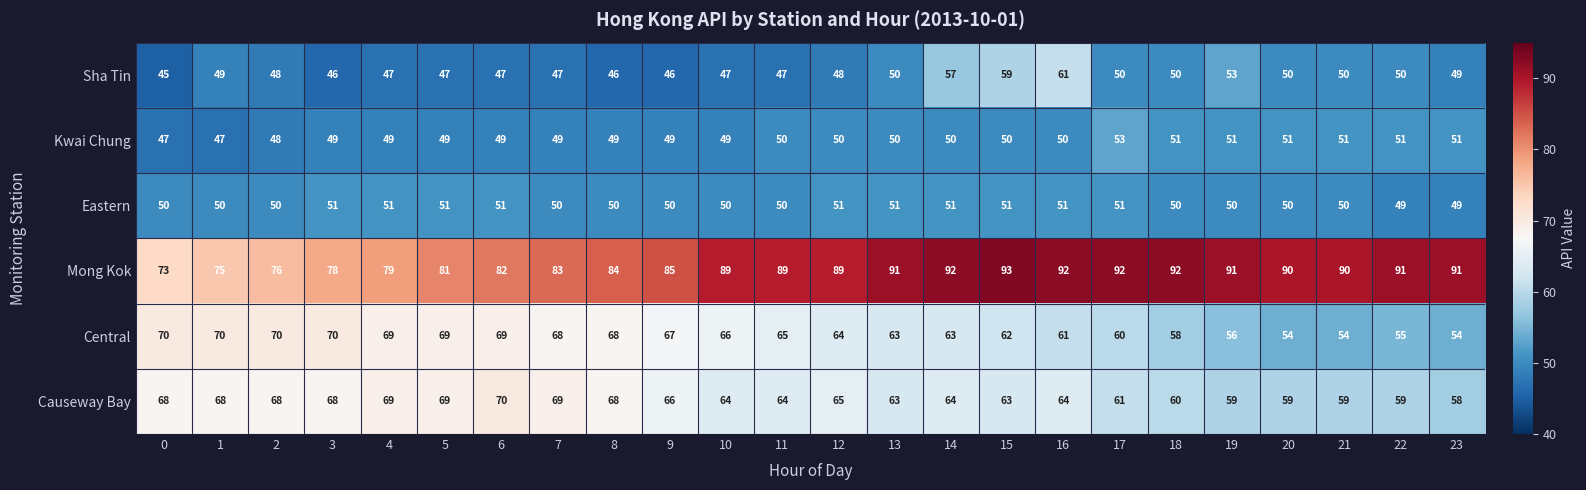

At 0, list the series in order from largest to smallest.

Mong Kok, Central, Causeway Bay, Eastern, Kwai Chung, Sha Tin